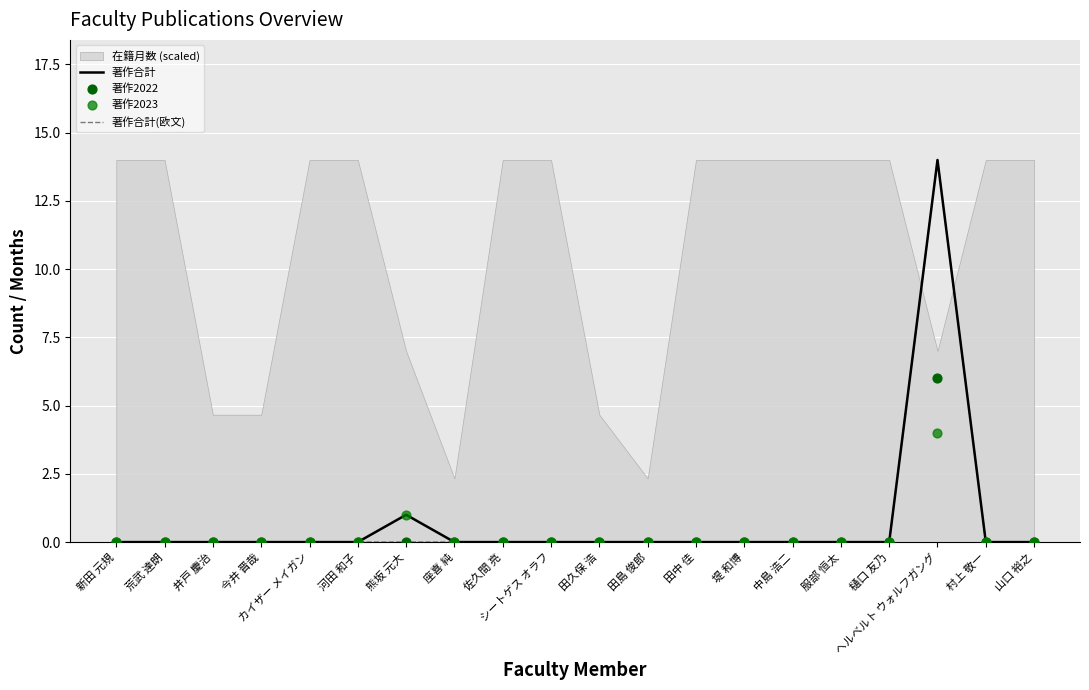

Which series reaches the minimum Y coordinate?

著作合計